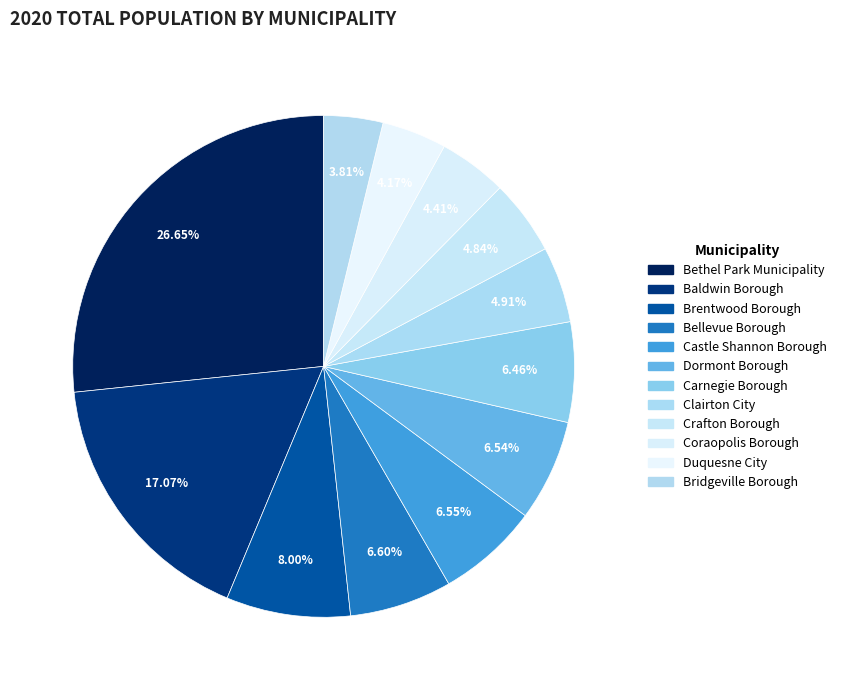

Count the number of slices in the pie.

12